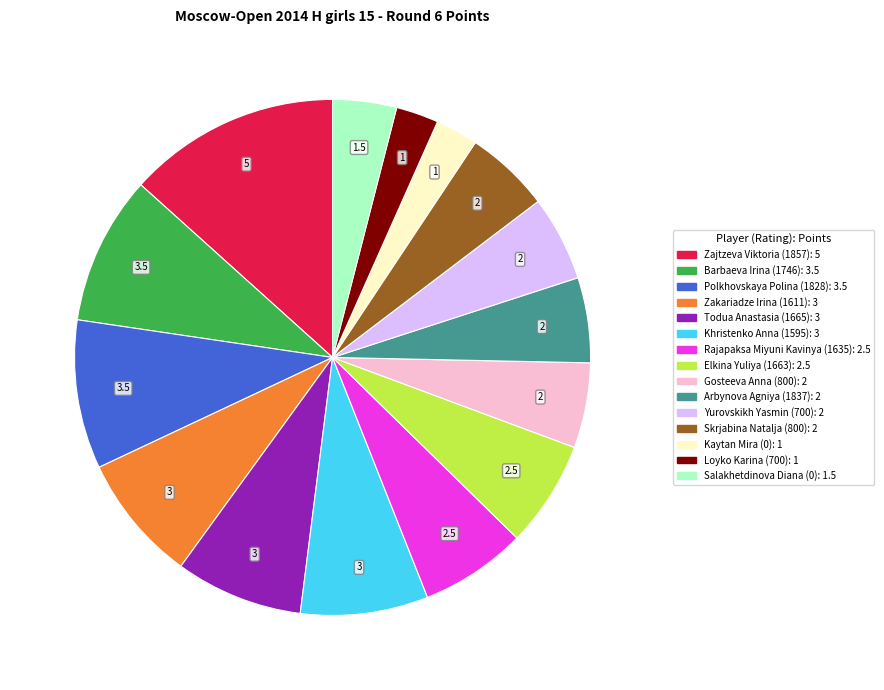

True or false: Todua Anastasia (1665) accounts for 8% of the total.

True